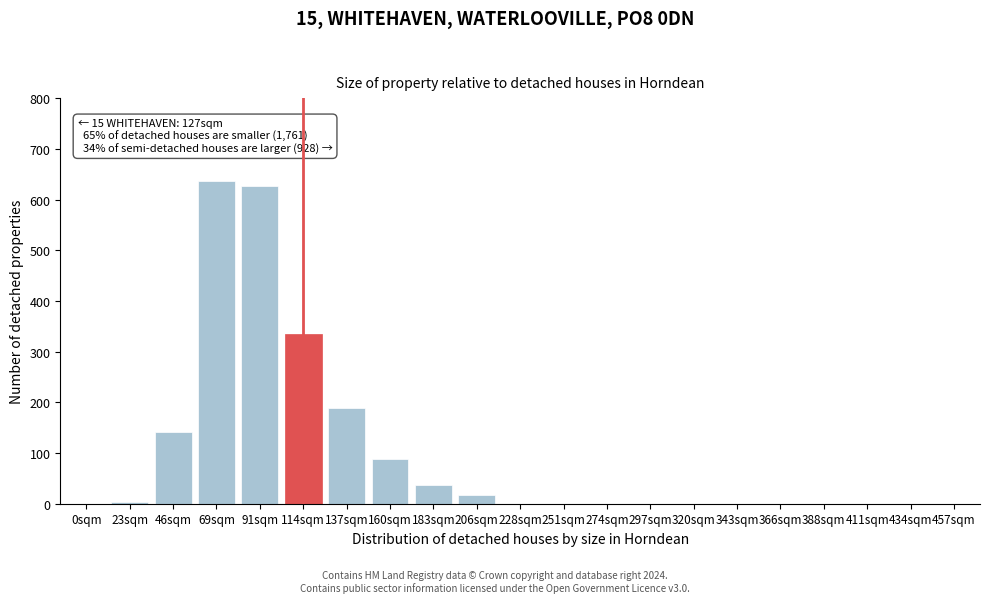

Reading left to right, what are all the values shown in this chart?

0sqm=0	23sqm=4	46sqm=142	69sqm=636	91sqm=627	114sqm=334	137sqm=188	160sqm=88	183sqm=37	206sqm=18	228sqm=0	251sqm=0	274sqm=0	297sqm=0	320sqm=0	343sqm=0	366sqm=0	388sqm=0	411sqm=0	434sqm=0	457sqm=0